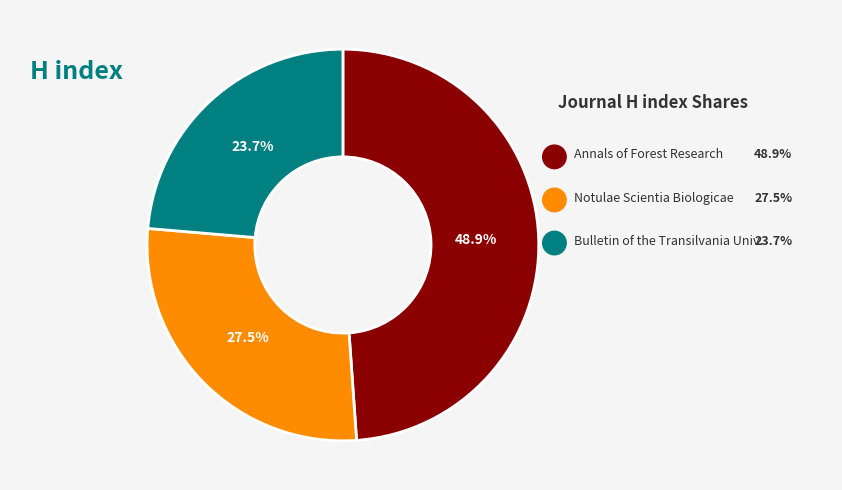

Is there any slice that represents more than half of the pie?

No